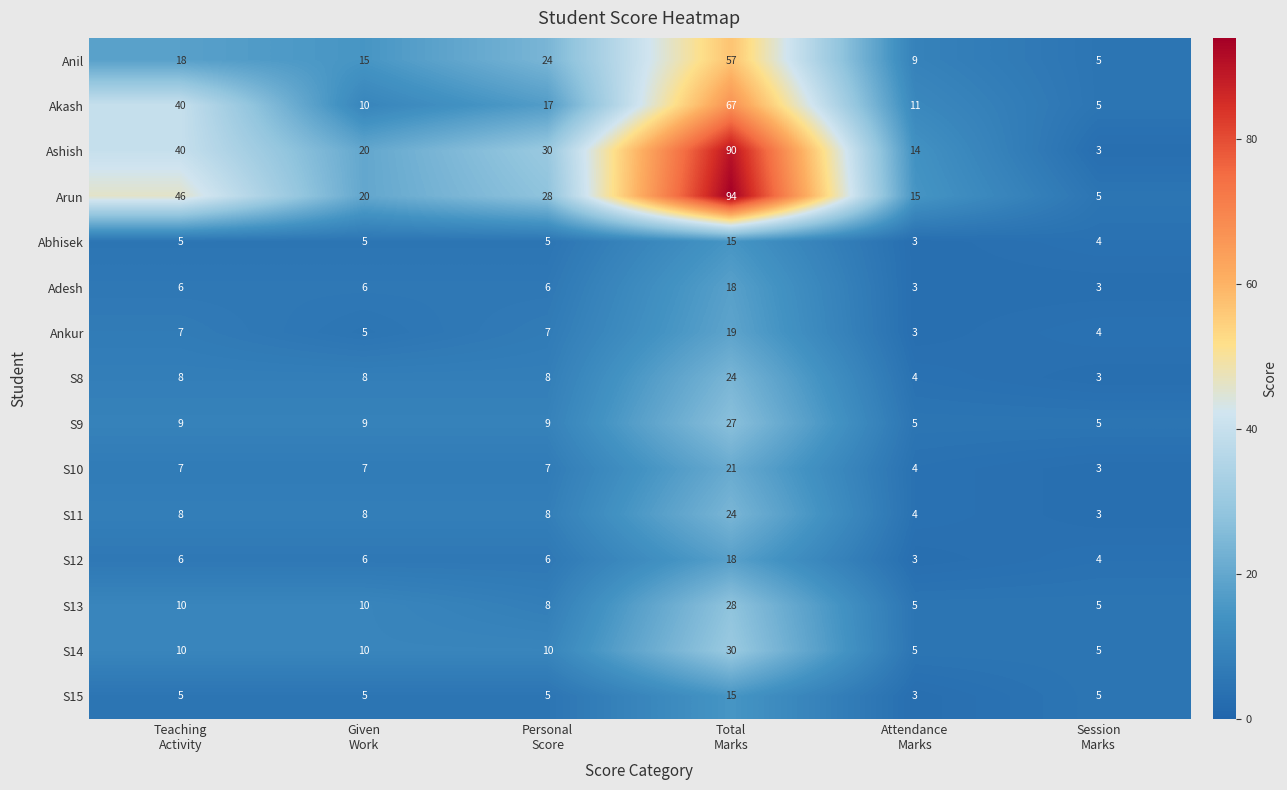

What is the difference between the second highest and second lowest values in the S13 series?

5